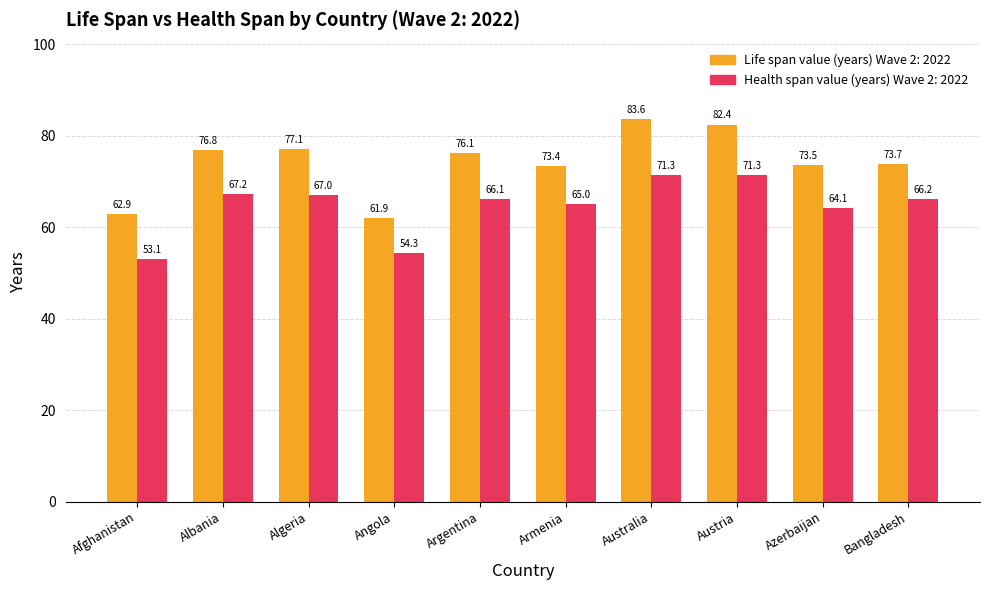

Reading left to right, extract all data points from this chart.

Life span value (years) Wave 2: 2022: 62.9	76.8	77.1	61.9	76.1	73.4	83.6	82.4	73.5	73.7
Health span value (years) Wave 2: 2022: 53.1	67.2	67.0	54.3	66.1	65.0	71.3	71.3	64.1	66.2